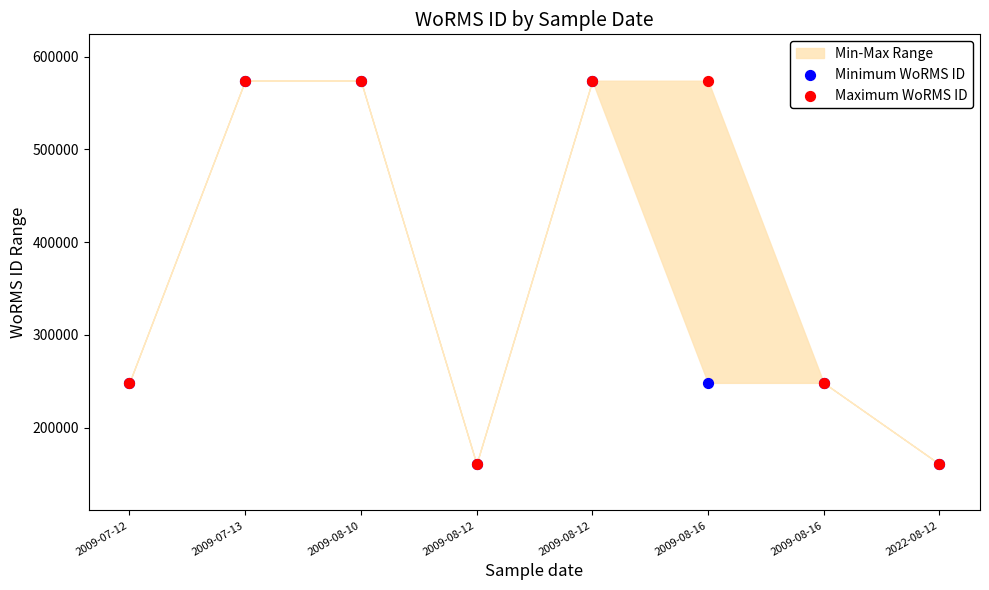

Which series contains the highest Y value?

Minimum WoRMS ID